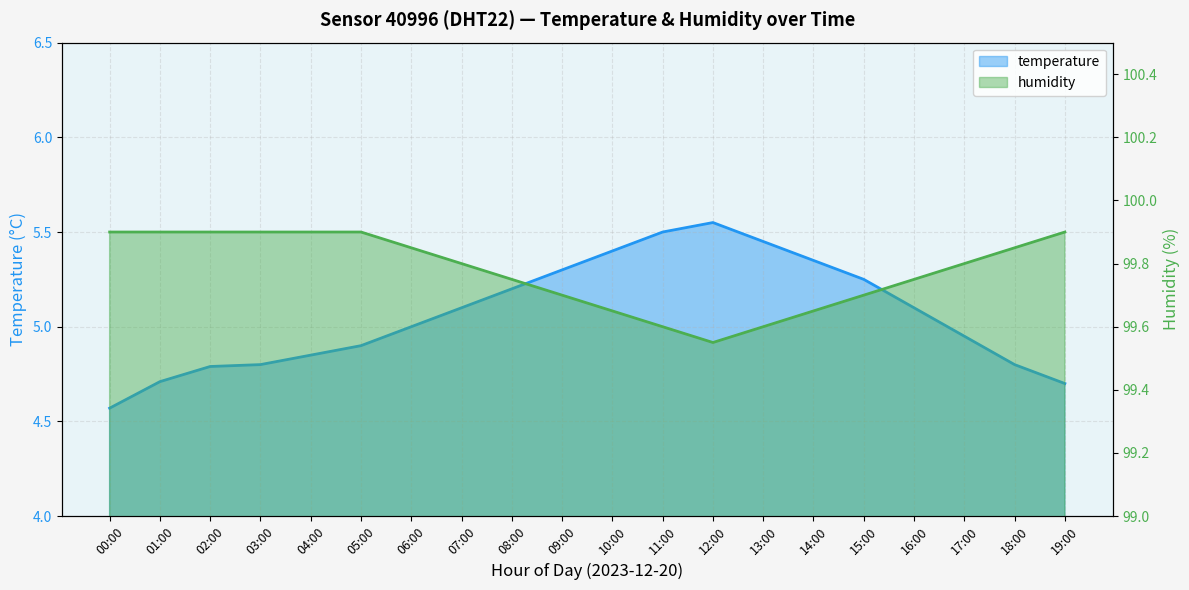

Read the humidity value at 04:00.

99.9